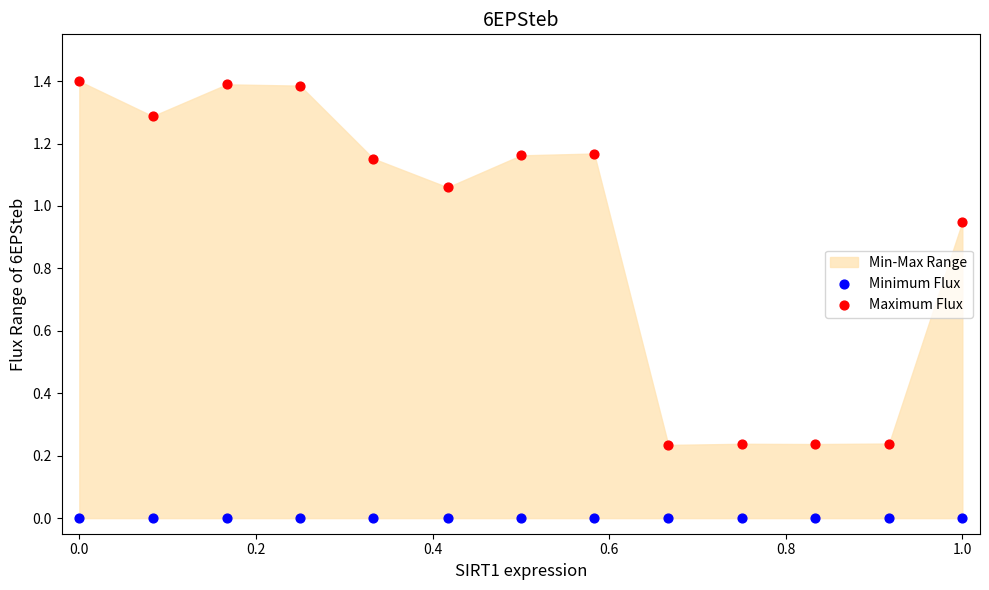

Which series contains the lowest Y value?

Minimum Flux